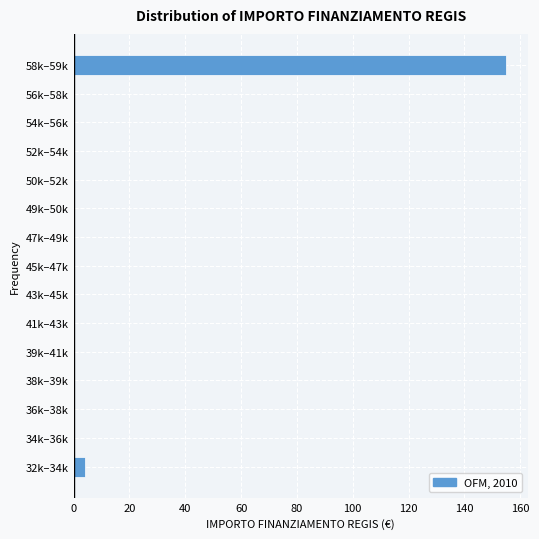

Reading bottom to top, what are all the values shown in this chart?

32k–34k=4	34k–36k=0	36k–38k=0	38k–39k=0	39k–41k=0	41k–43k=0	43k–45k=0	45k–47k=0	47k–49k=0	49k–50k=0	50k–52k=0	52k–54k=0	54k–56k=0	56k–58k=0	58k–59k=155